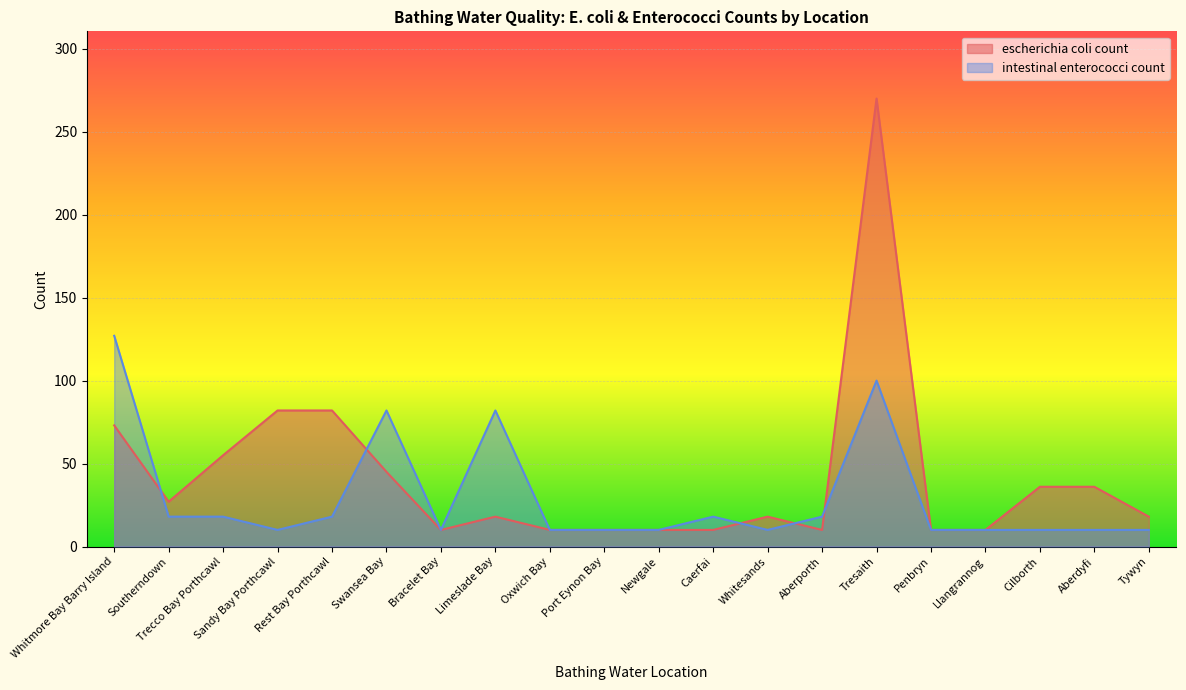

At which label does escherichia coli count reach its peak?

Tresaith